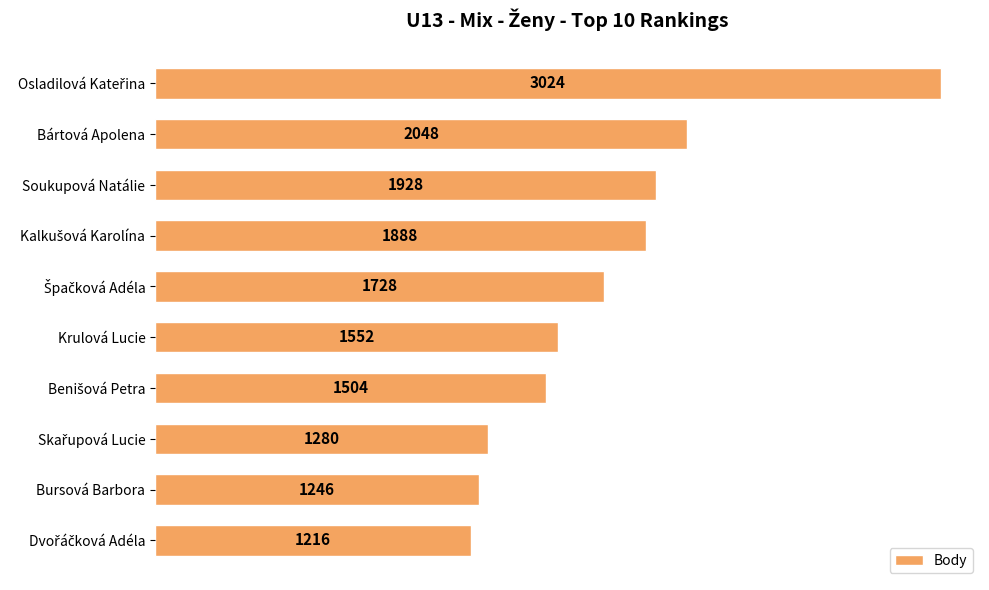

What is the smallest value displayed?

1216